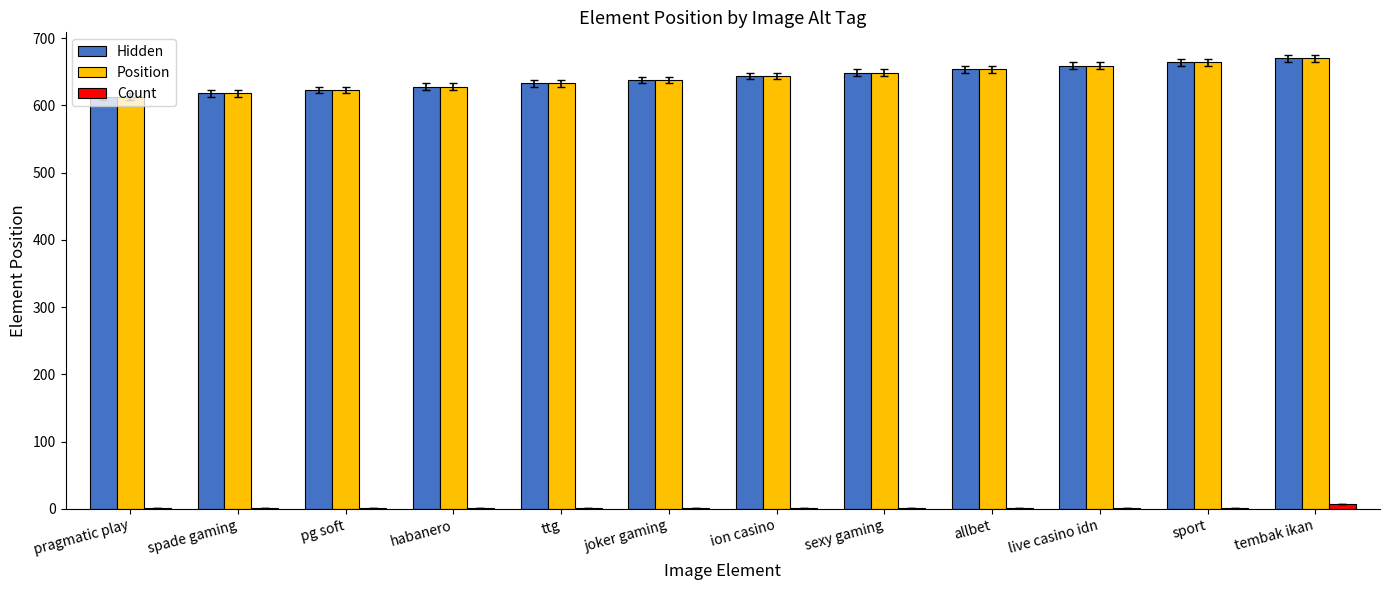

How many groups of bars are there?

12